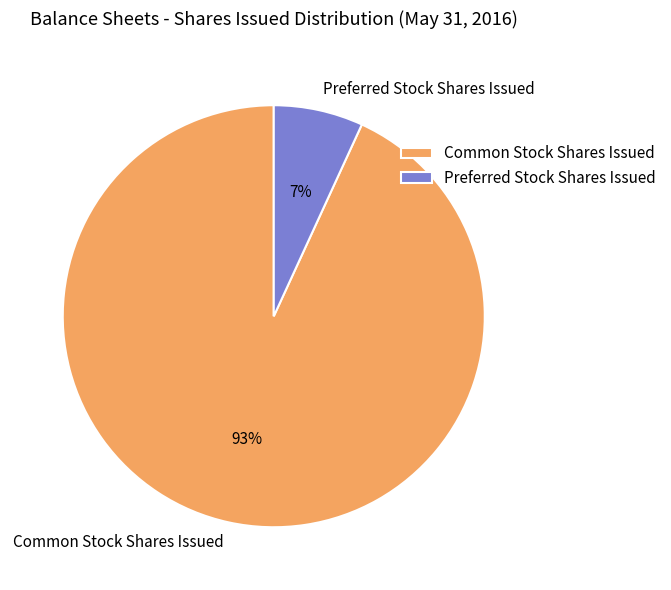

What percentage is the Preferred Stock Shares Issued slice, to the nearest percent?

7%